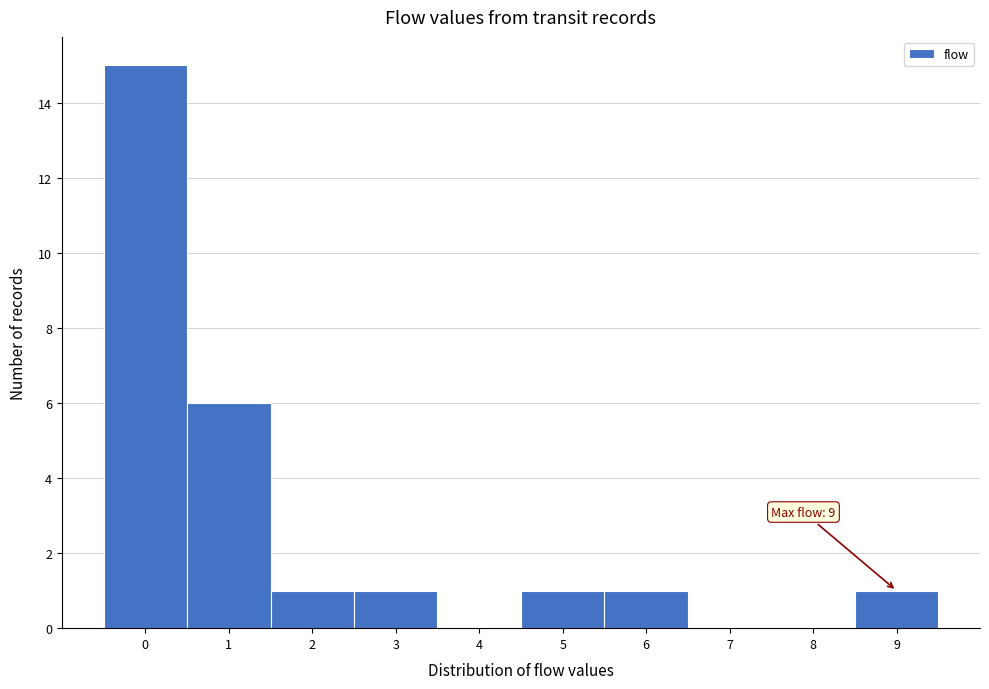

Over which range of the x-axis is the bar tallest?

-0.5 to 0.5